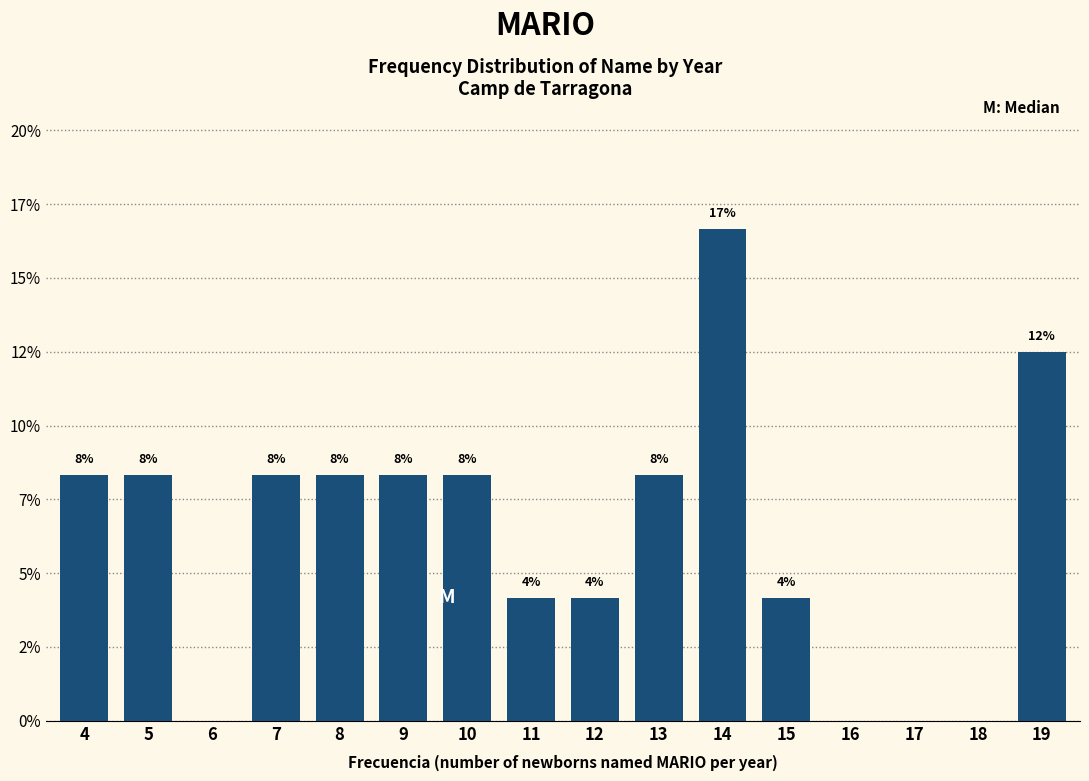

Are the bars horizontal?

No